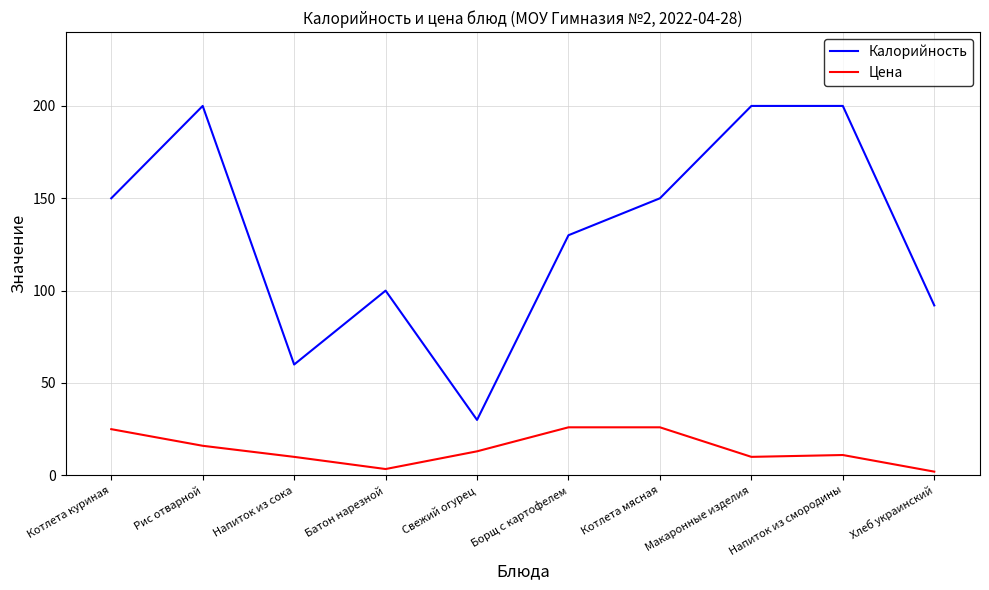

Where is the first local minimum for Цена?

Батон нарезной